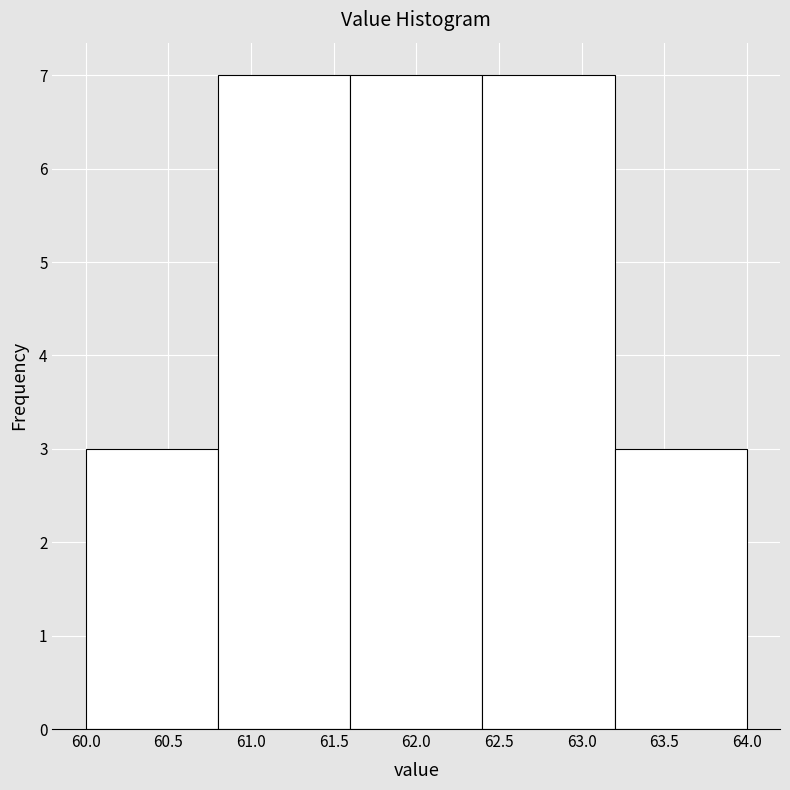

Reading left to right, transcribe this chart: for each bar, give the range it covers on the x-axis and its height. The values are not printed on the chart, so give them approximately, as read against the axis.

60.0 to 60.8: 3
60.8 to 61.6: 7
61.6 to 62.4: 7
62.4 to 63.2: 7
63.2 to 64.0: 3